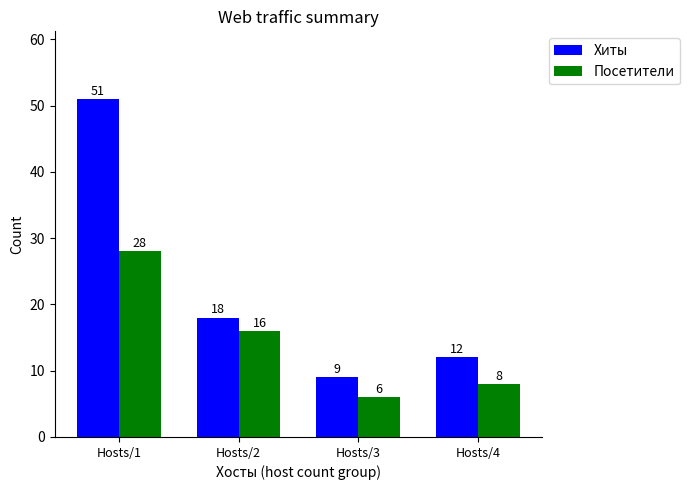

Is the value of Хиты at Hosts/4 greater than the value of Посетители at Hosts/2?

No